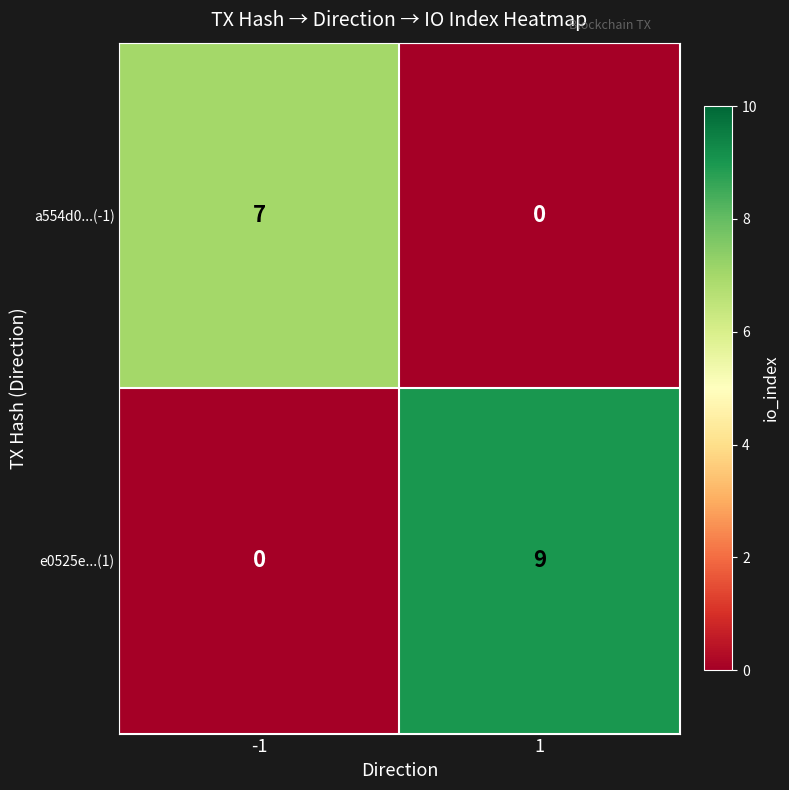

What is the difference between the maximum and minimum values in the a554d0...(-1) series?

7